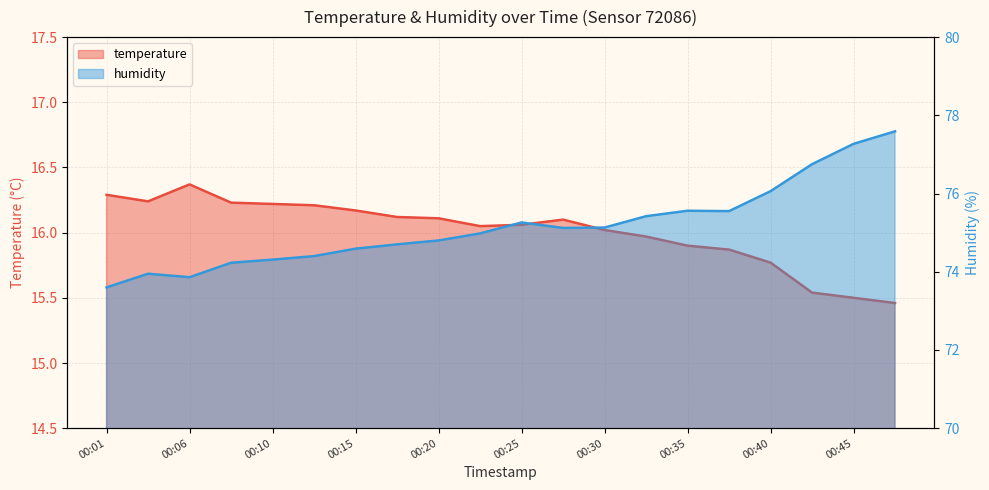

What is the value of the temperature point at the 1st from the left?

16.3